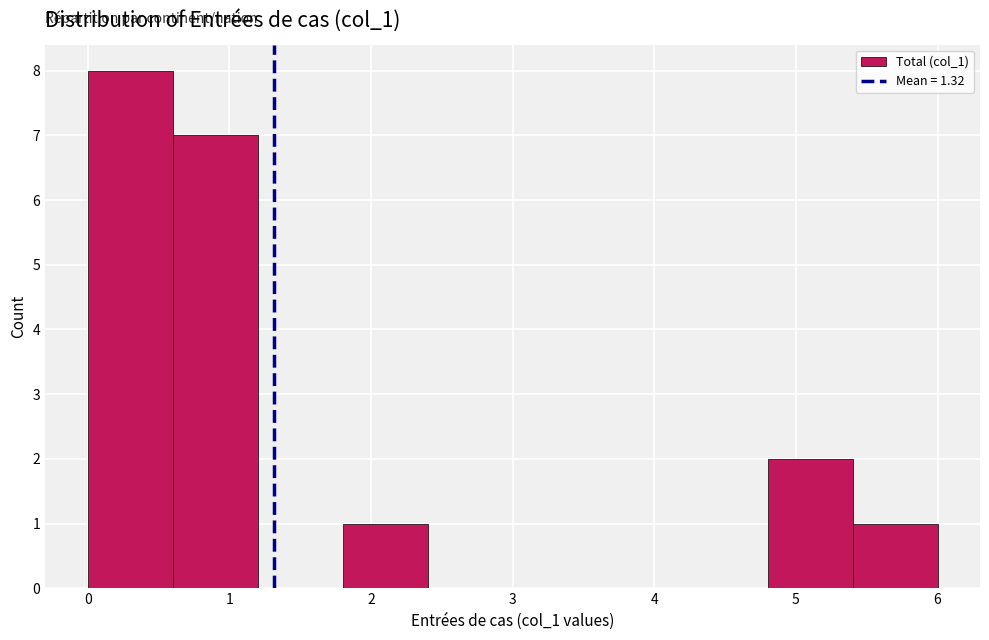

Reading left to right, list every bar in this chart as the range it spans on the x-axis followed by its height. The values are not printed on the chart, so give them approximately, as read against the axis.

0.0 to 0.6: 8
0.6 to 1.2: 7
1.2 to 1.8: 0
1.8 to 2.4: 1
2.4 to 3.0: 0
3.0 to 3.6: 0
3.6 to 4.2: 0
4.2 to 4.8: 0
4.8 to 5.4: 2
5.4 to 6.0: 1